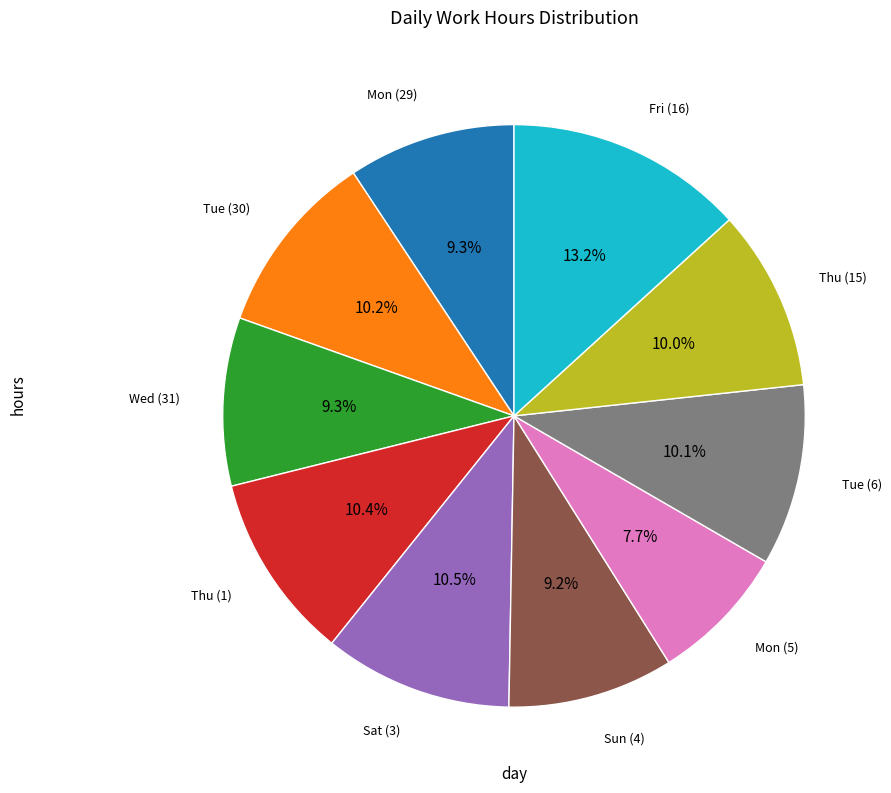

Is there any slice that represents more than half of the pie?

No